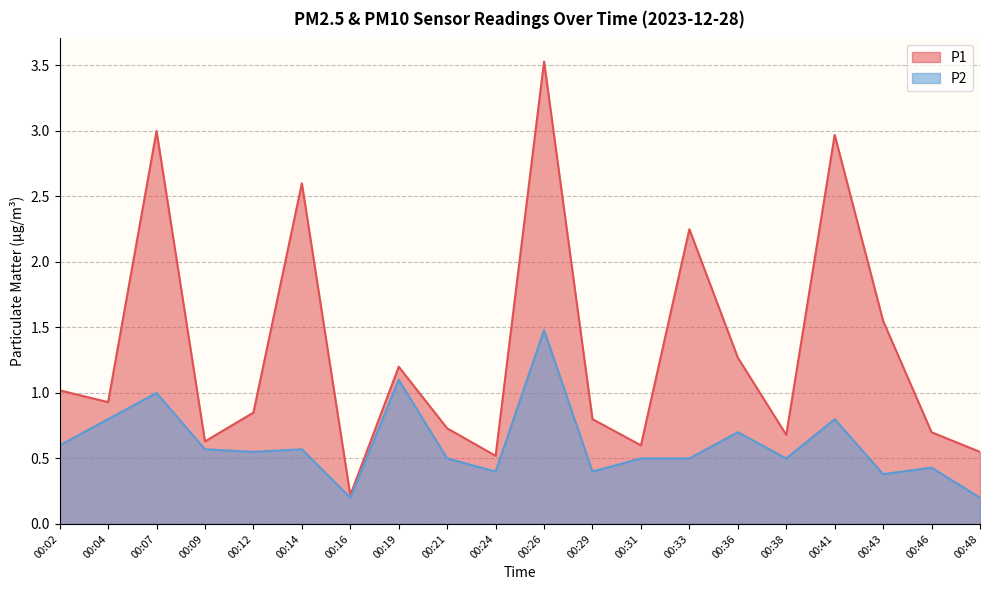

True or false: P2 and P1 cross at least once.

False